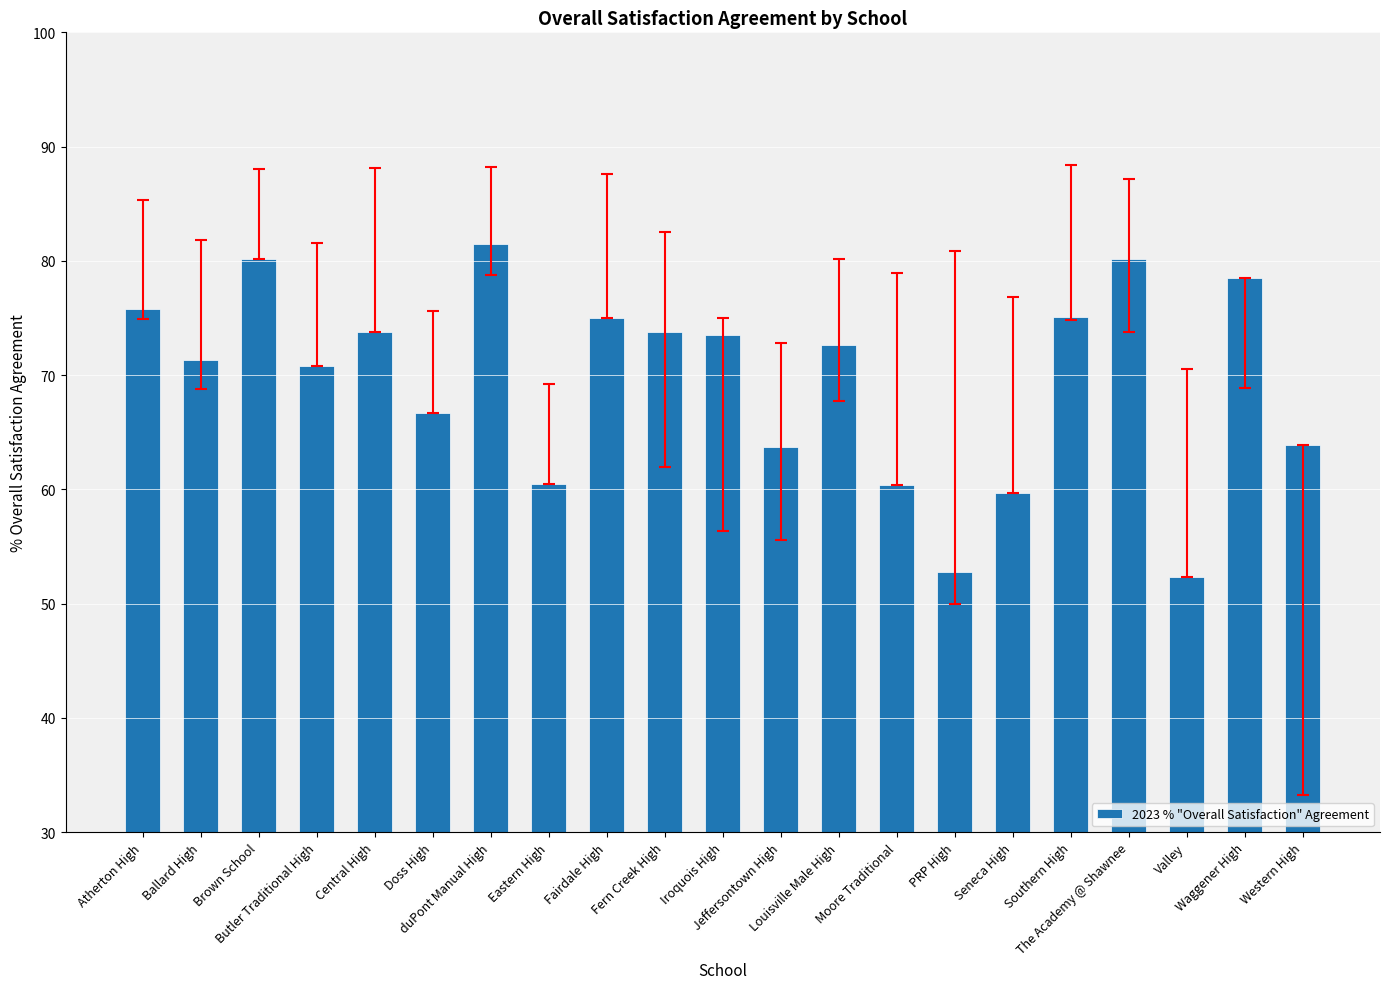

What is the minimum value shown in the chart?

52.3